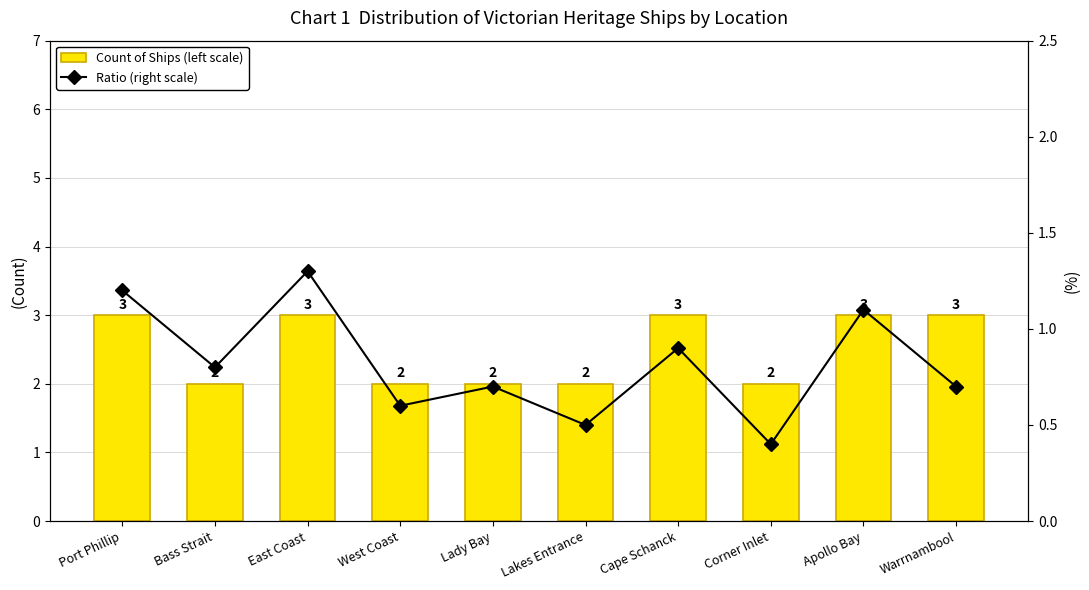

Which category has the highest value in the Count of Ships (left scale) series?

Port Phillip